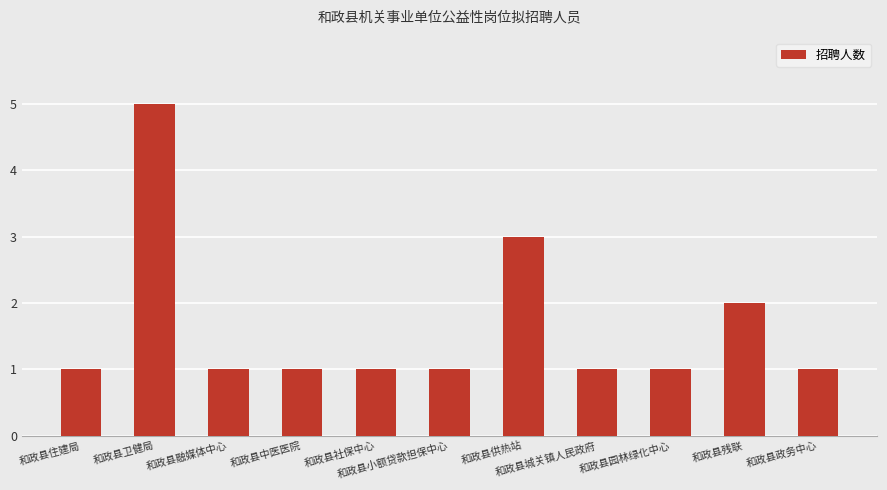

What is the value of the 8th bar from the left?

1